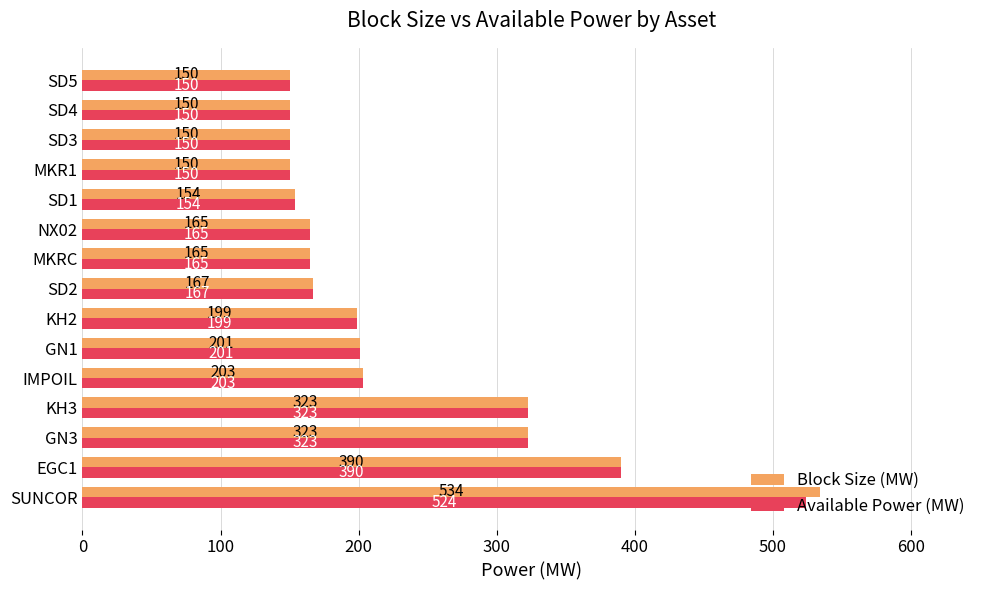

Rank the series by their average value, from lowest to highest.

Available Power (MW), Block Size (MW)